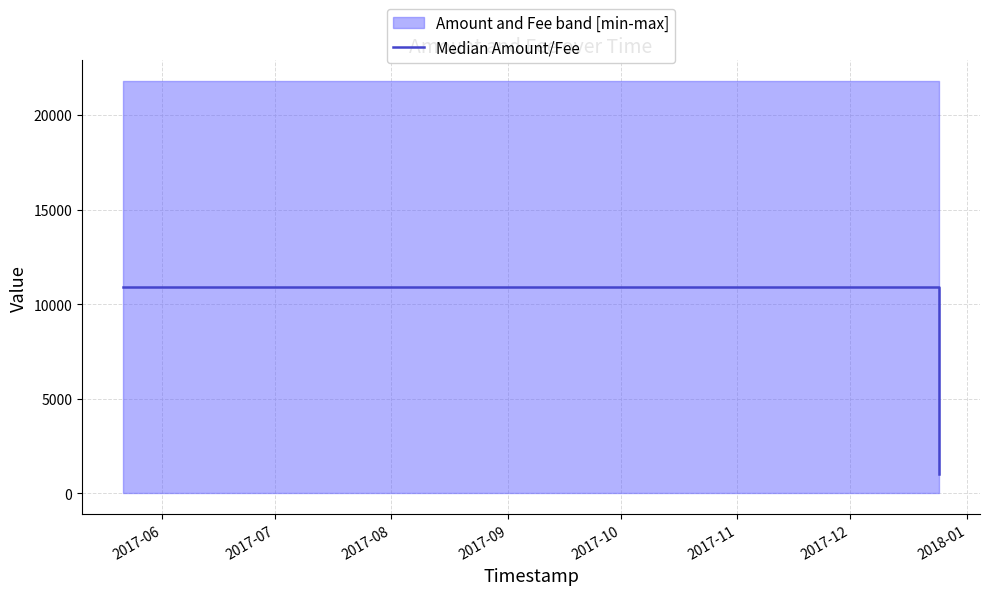

How many lines are shown in the chart?

1